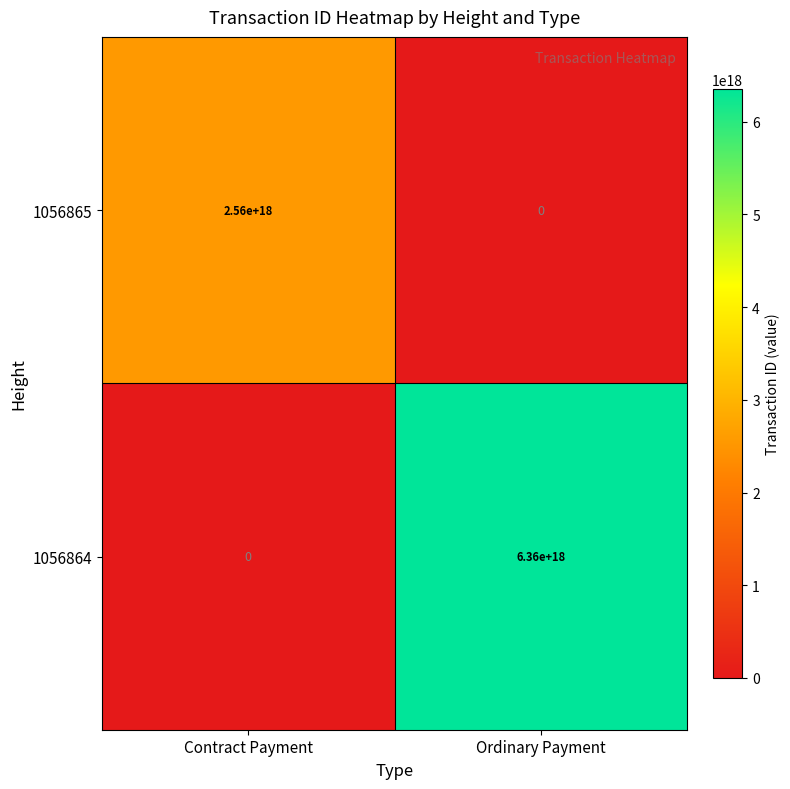

List the labels in order of 1056864 value, smallest first.

Contract Payment, Ordinary Payment